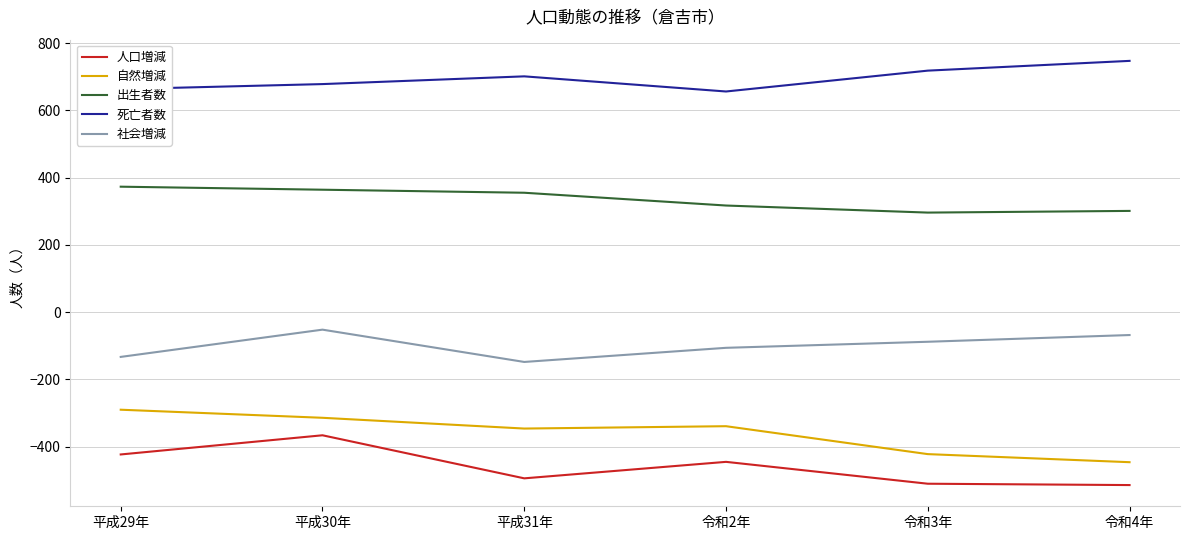

What is the difference between the maximum and minimum values in the 死亡者数 series?

91